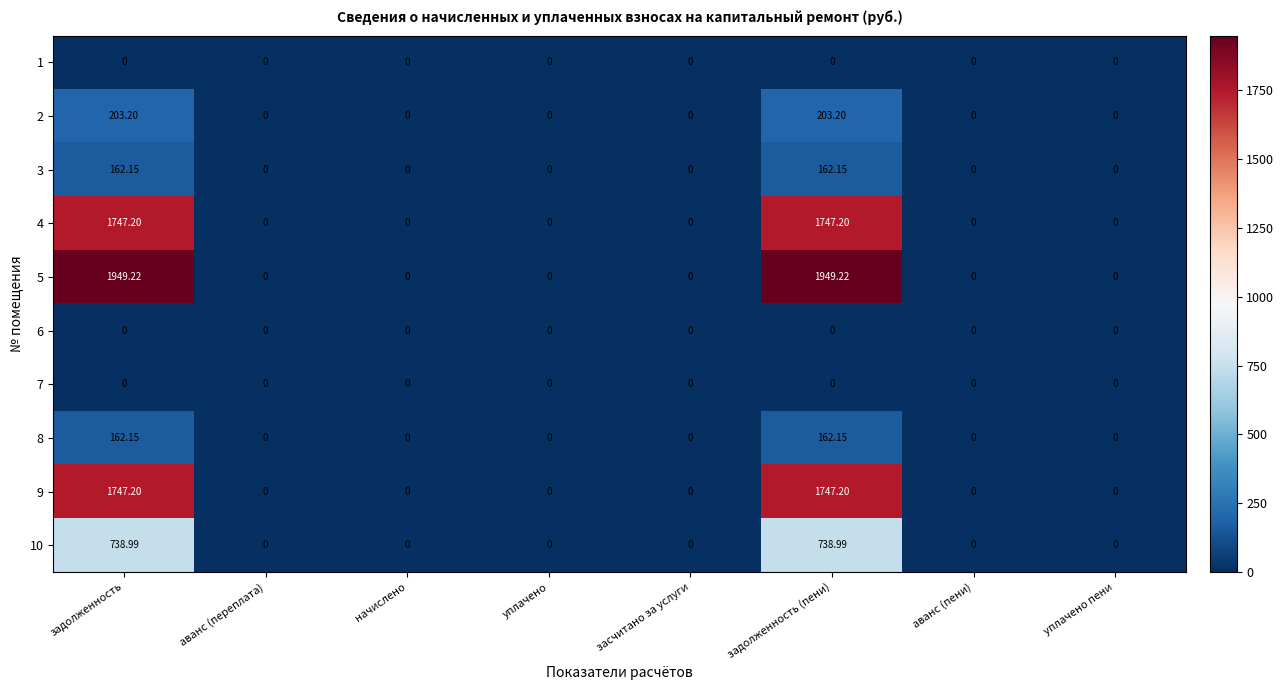

Is the value of 1 at начислено greater than the value of 9 at задолженность (пени)?

No